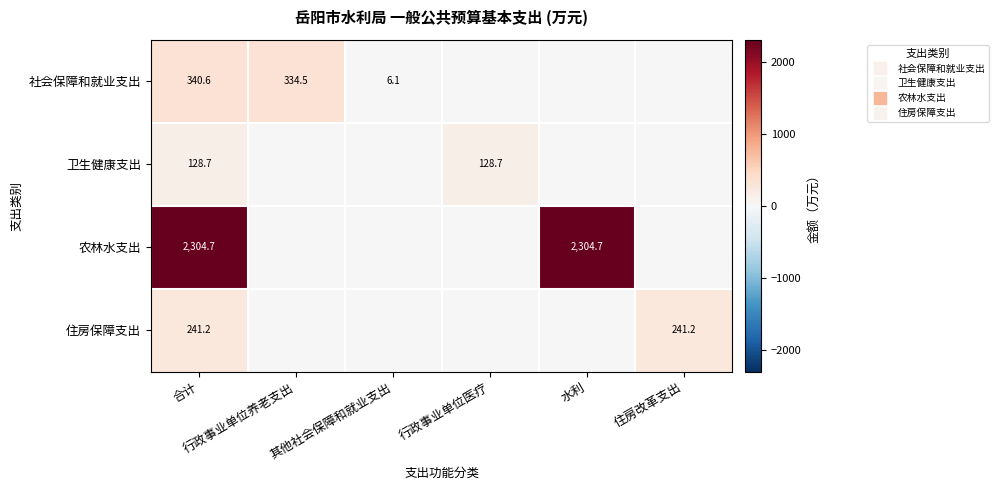

How many distinct data groups are displayed?

4